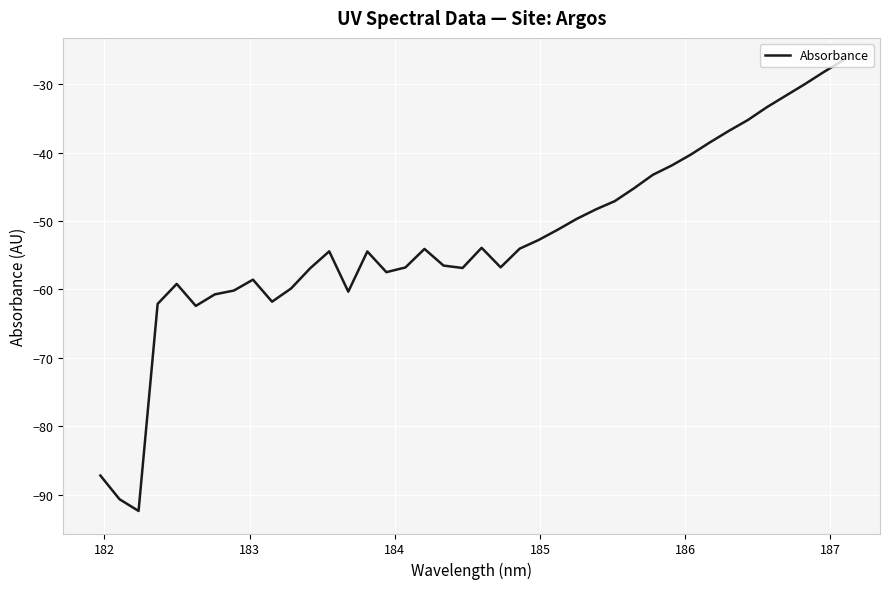

What is the difference between the maximum and minimum values?

65.9